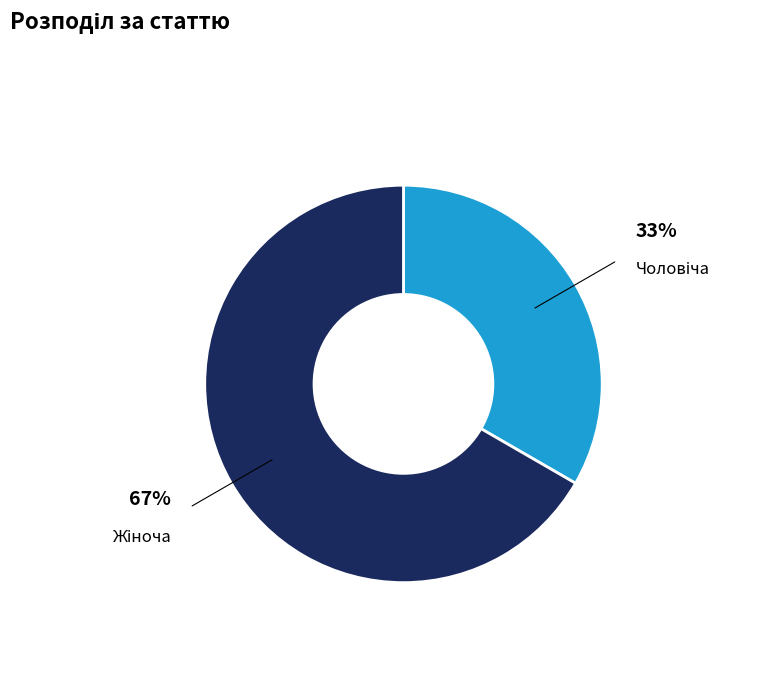

To the nearest percent, what is the average slice percentage?

50%